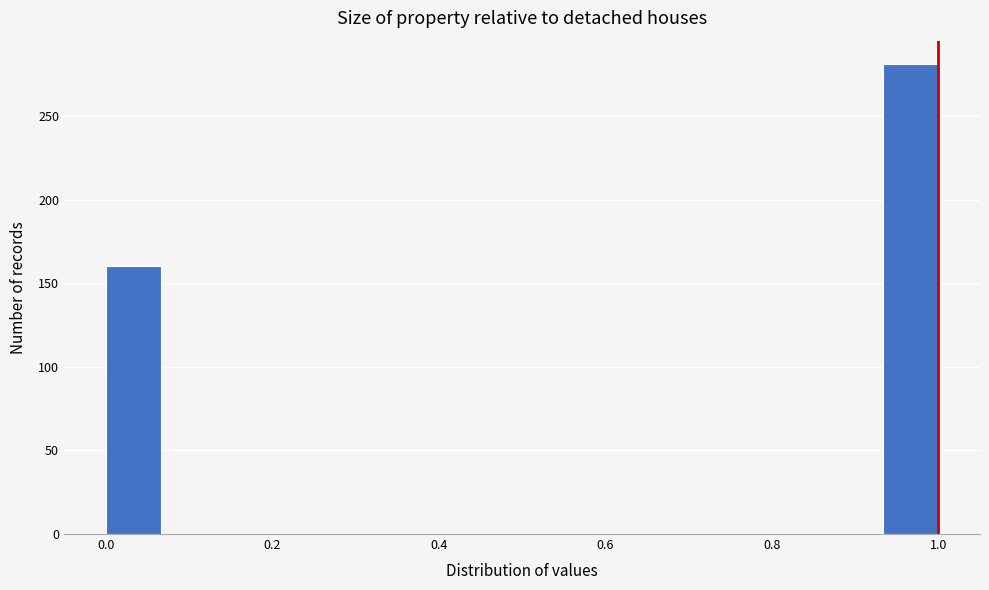

Around what value on the x-axis is the tallest bar? Give the approximate position of its centre, as read against the axis.

0.96